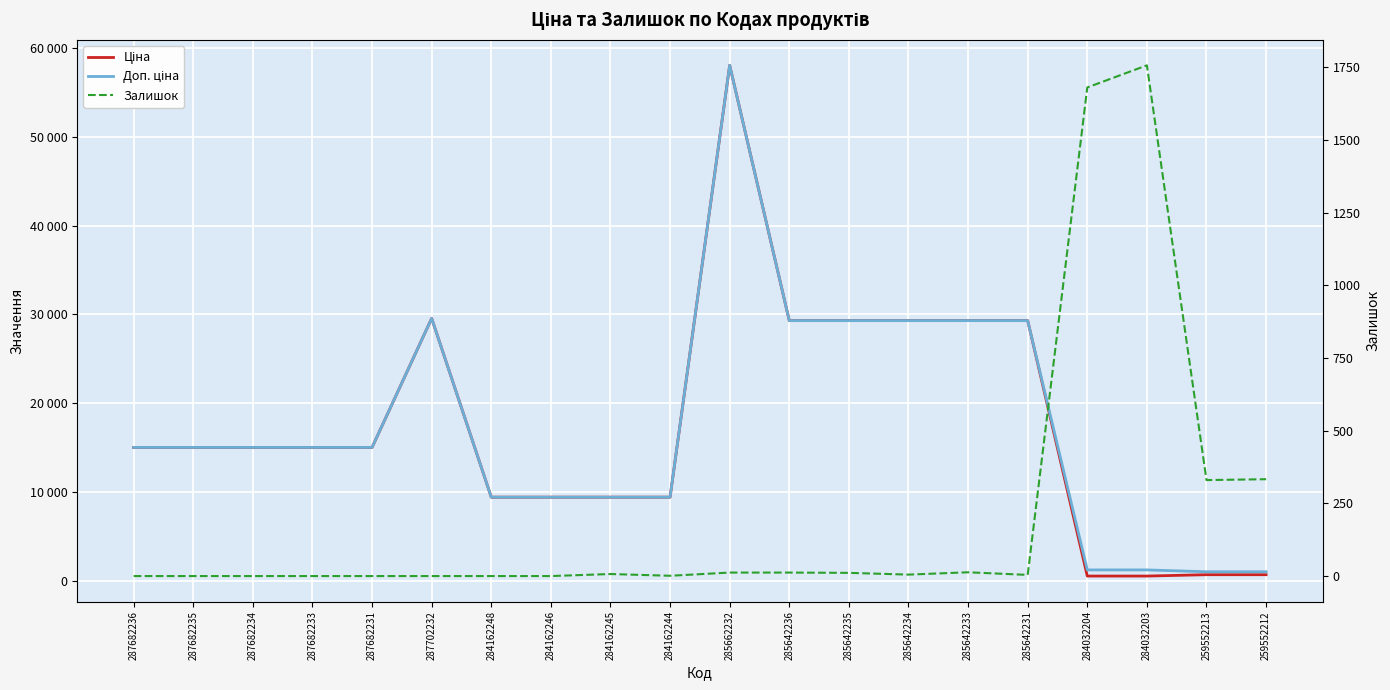

True or false: Залишок has a value of 18.2 at 285642236.

False